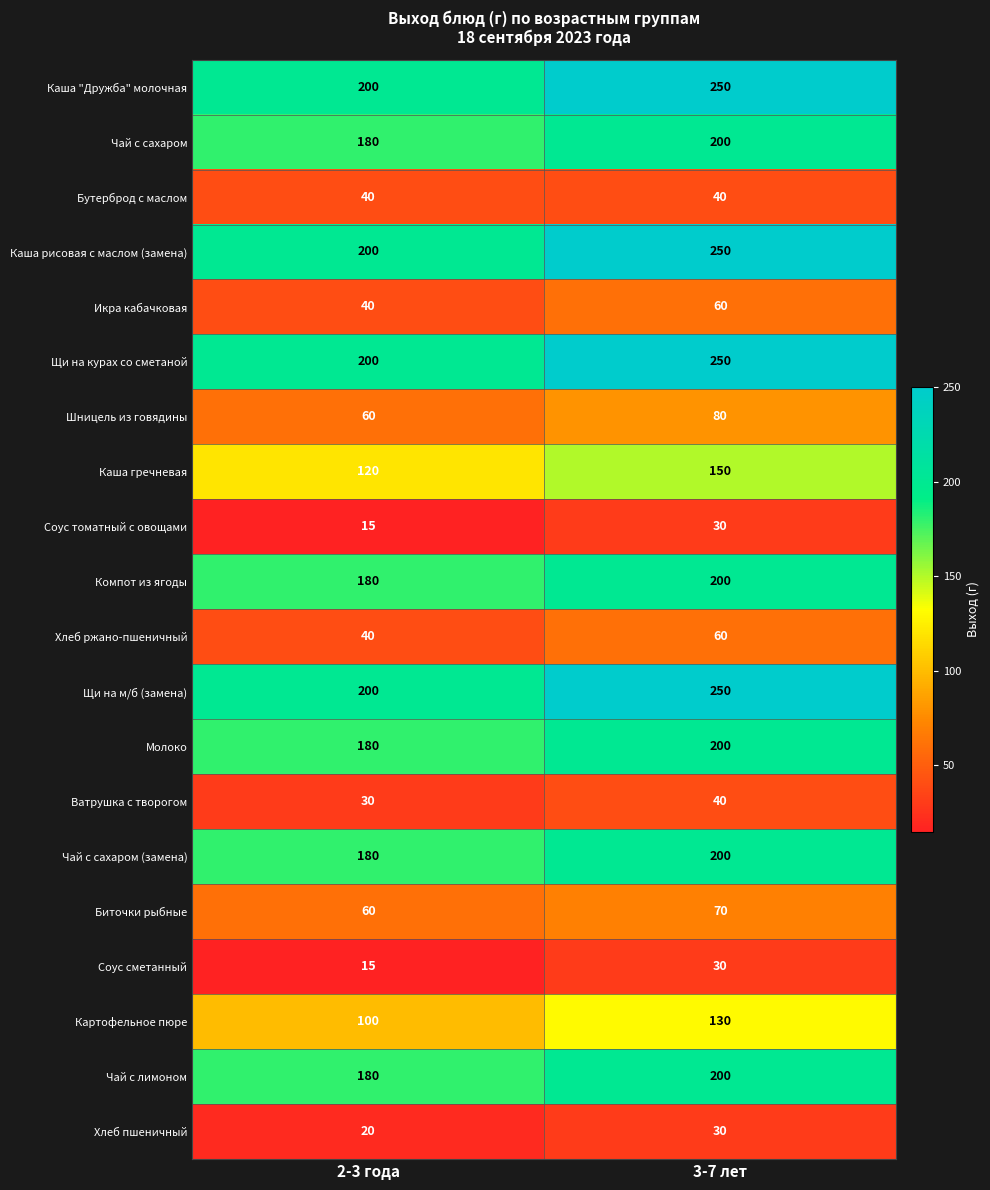

The Компот из ягоды series shows 200 at 3-7 лет. True or false?

True